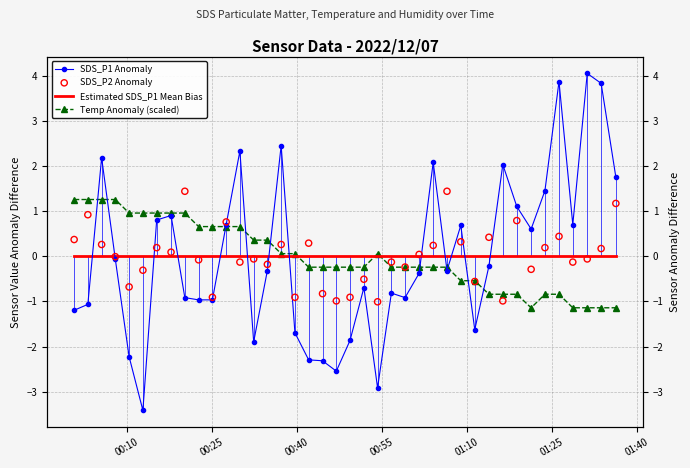

What are all the series names shown in the legend?

SDS_P1 Anomaly, Estimated SDS_P1 Mean Bias, Temp Anomaly (scaled), SDS_P2 Anomaly